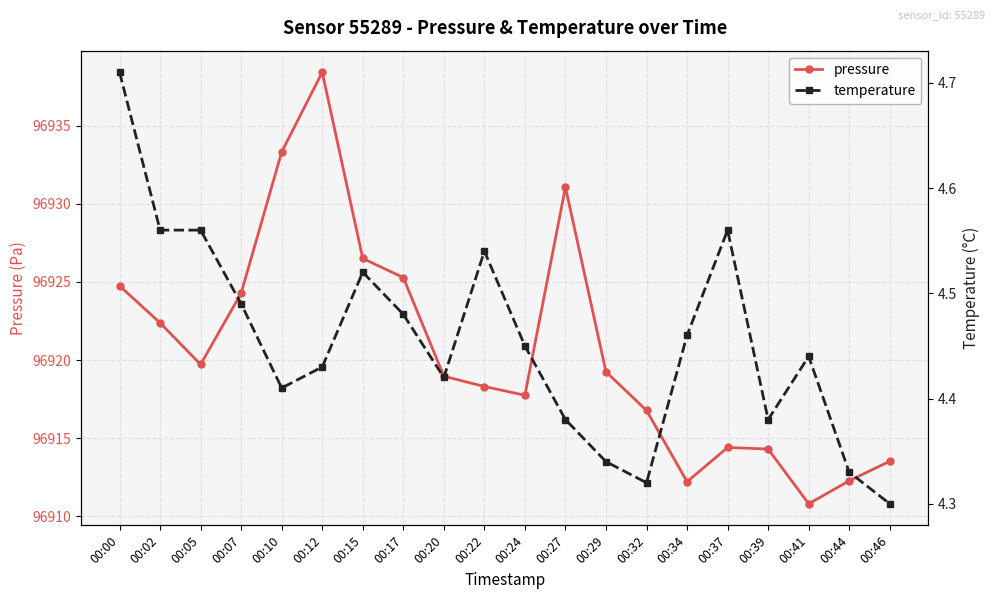

At 00:46, list the series in order from largest to smallest.

pressure, temperature